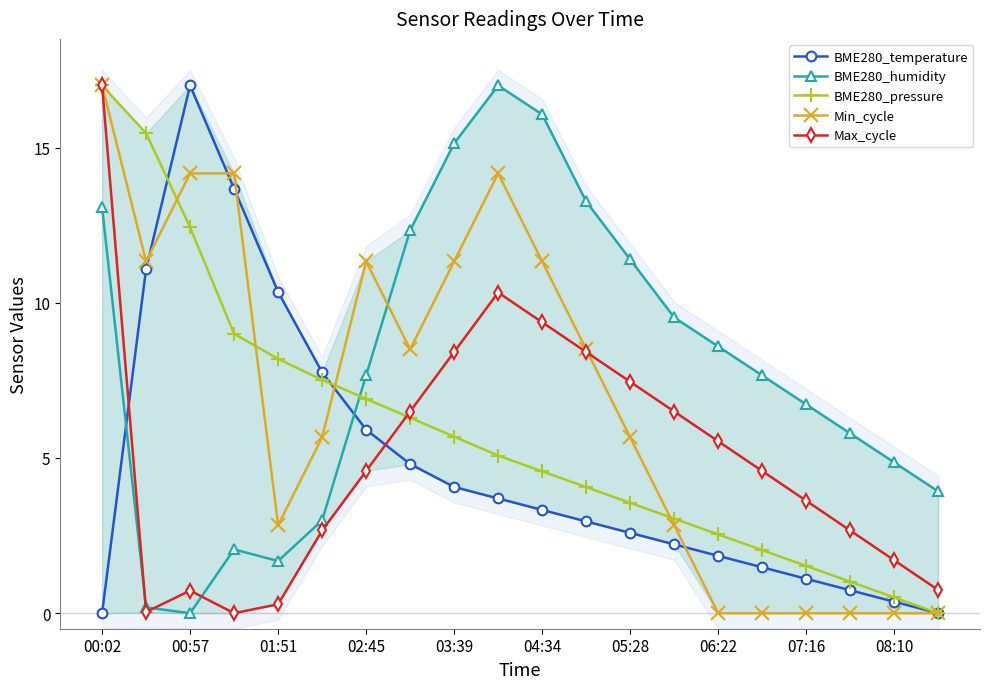

What is the sum of all BME280_pressure values?

116.4